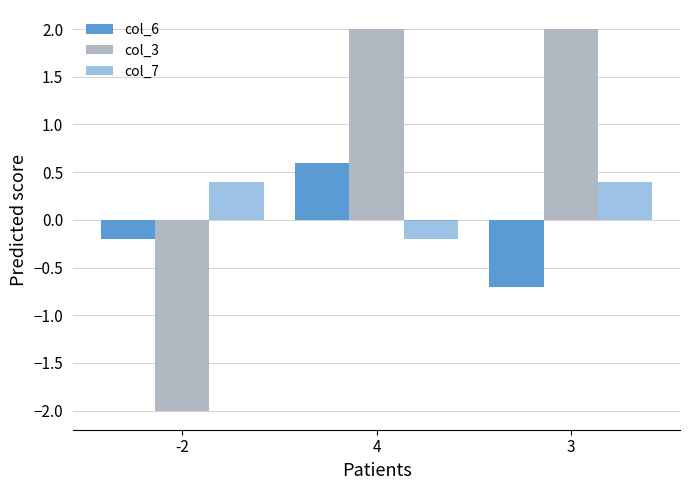

How many positive values does the col_6 series have?

1